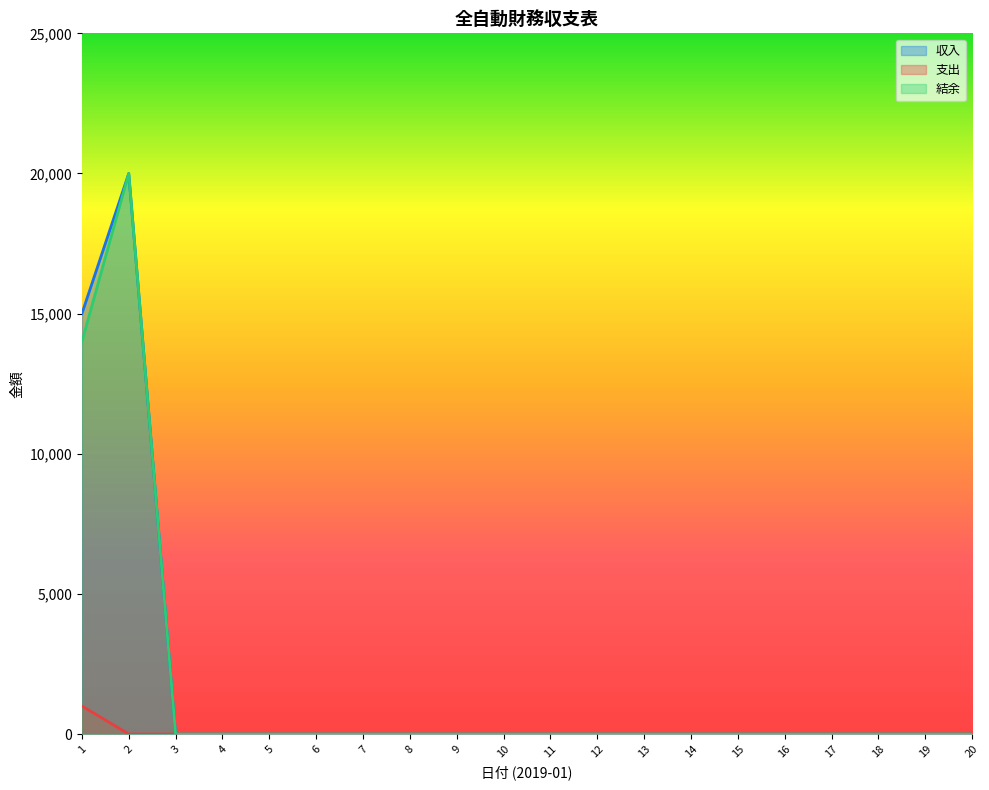

Which series changed the most between 7 and 19?

収入